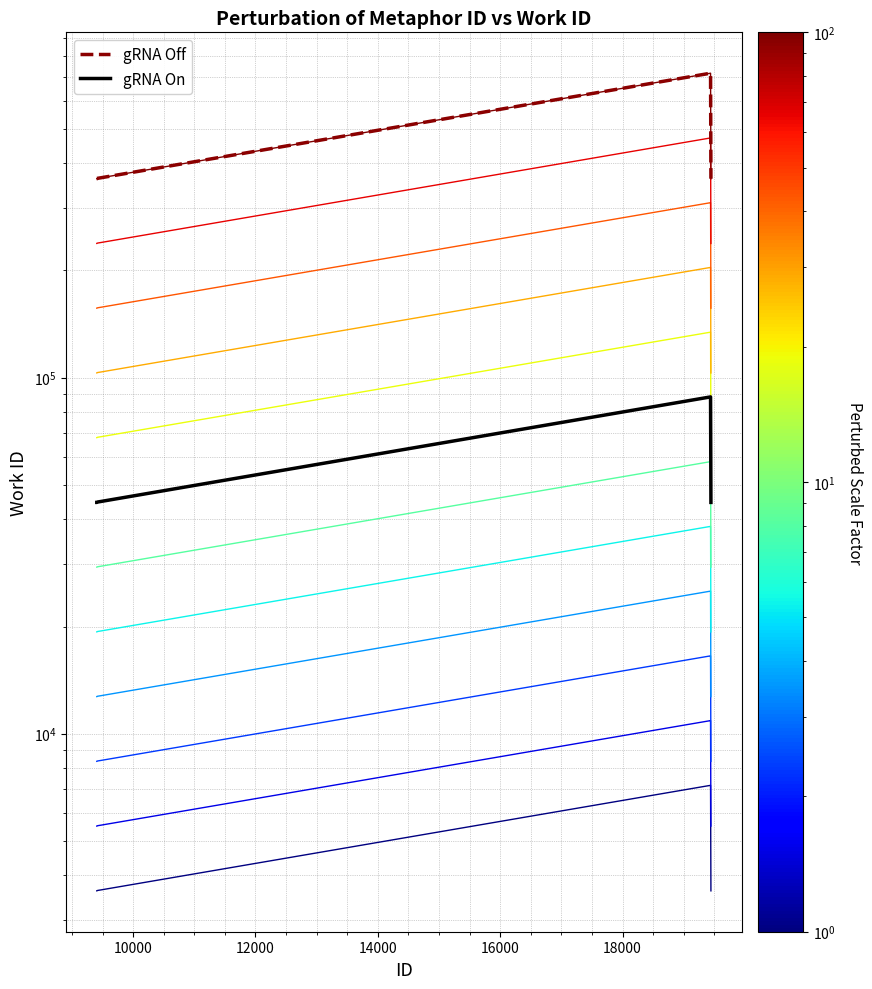

Is this an area chart (filled region under the line)?

No